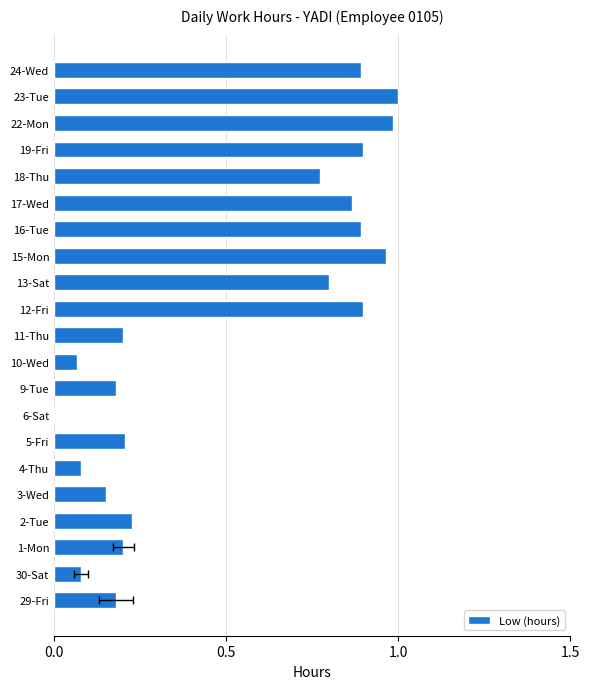

What is the sum of the values at 29-Fri and 11-Thu?

0.4